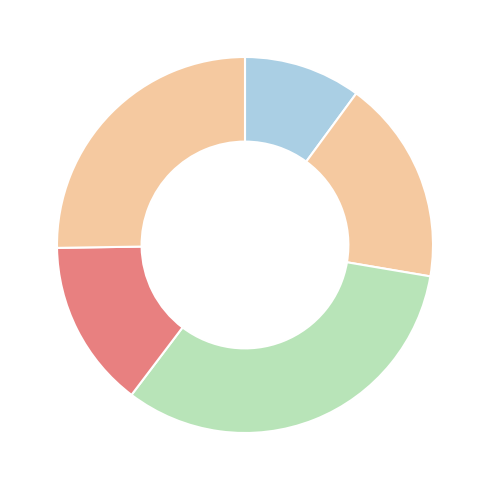

How many slices are in this pie chart?

5